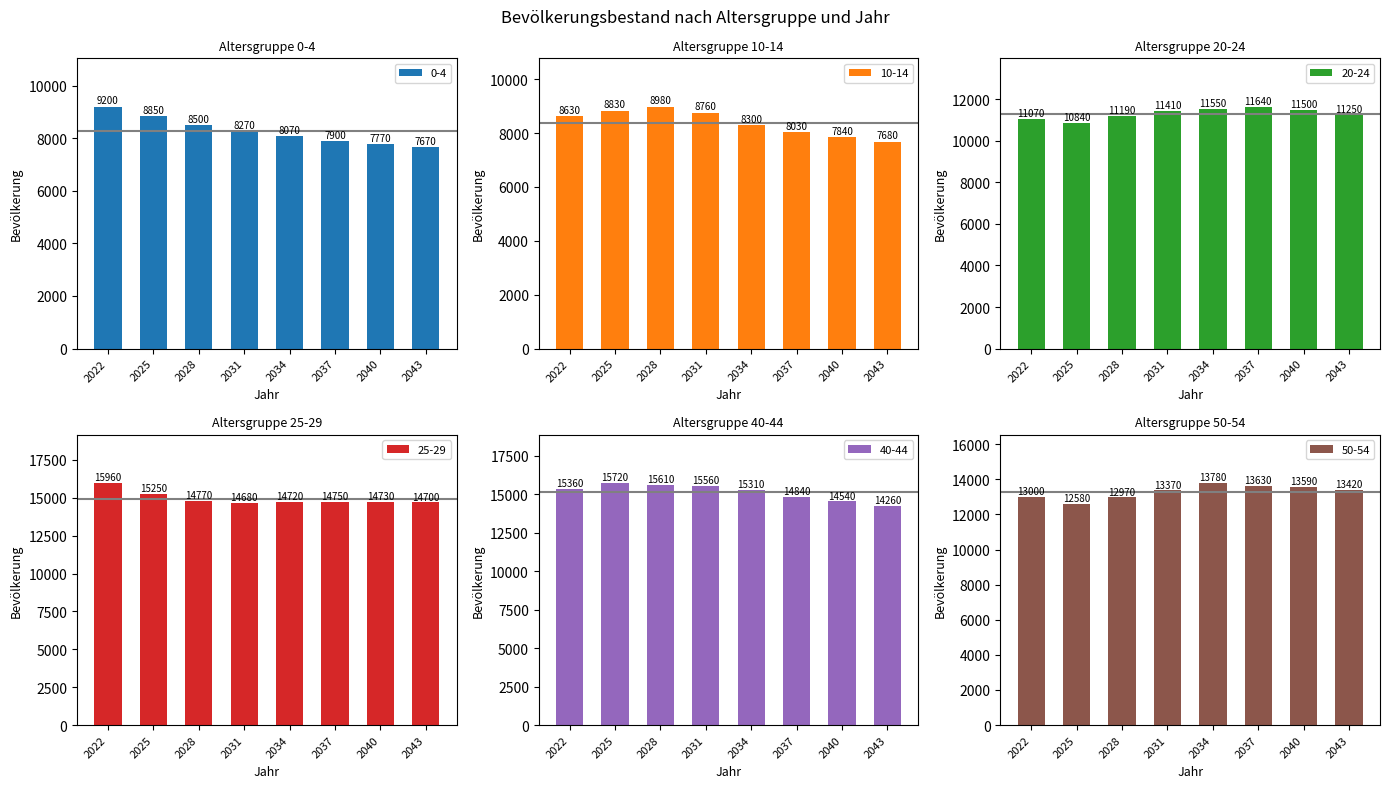

List the labels in order of 0-4 value, smallest first.

2043, 2040, 2037, 2034, 2031, 2028, 2025, 2022